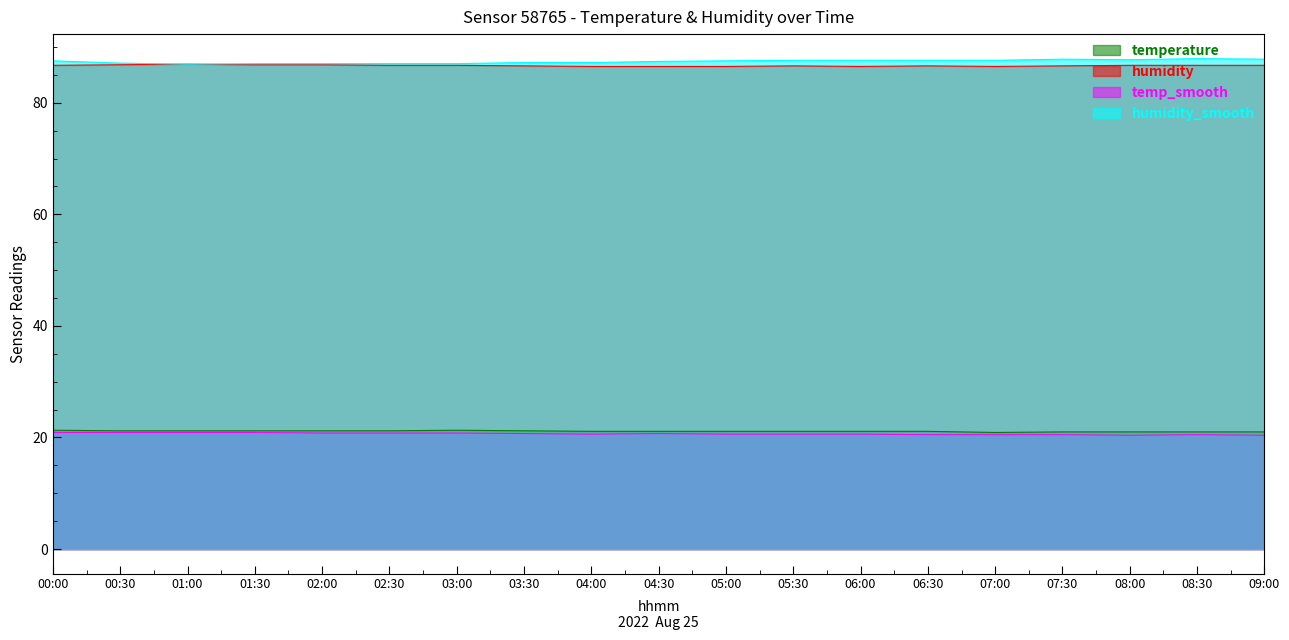

Where is temp_smooth nearest to the value 20?

08:00